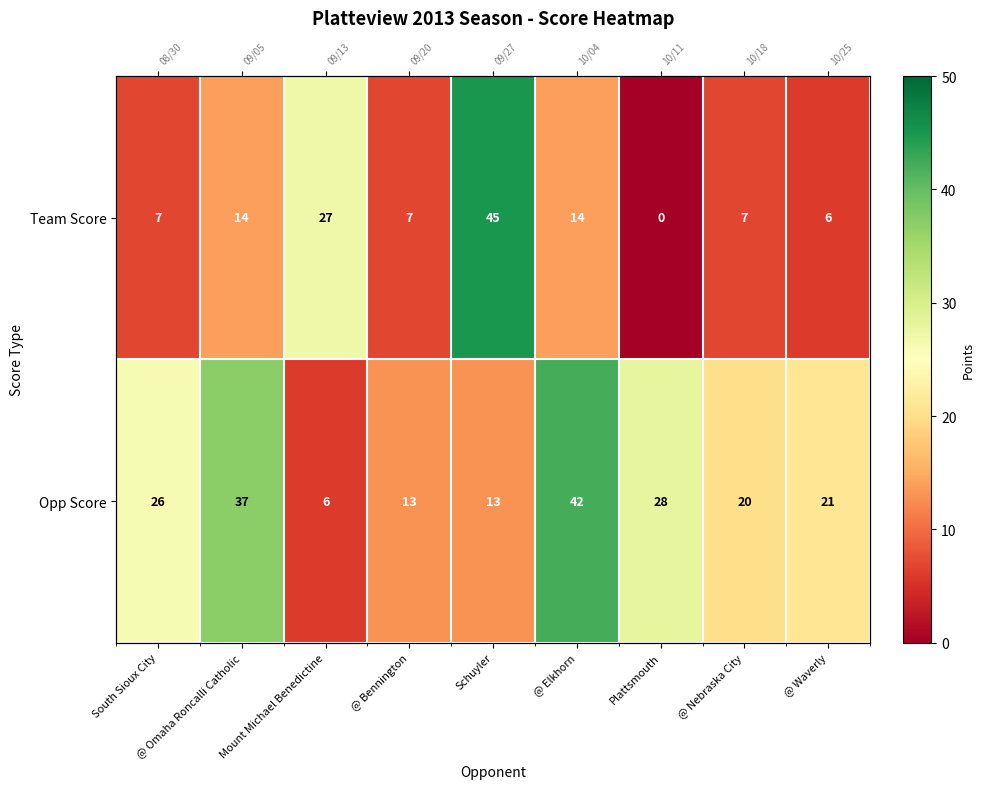

List the series in order of their overall mean, highest first.

Opp Score, Team Score